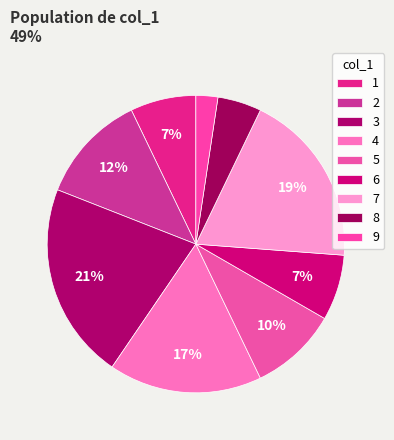

Is it true that 9 is 16% of the pie?

False